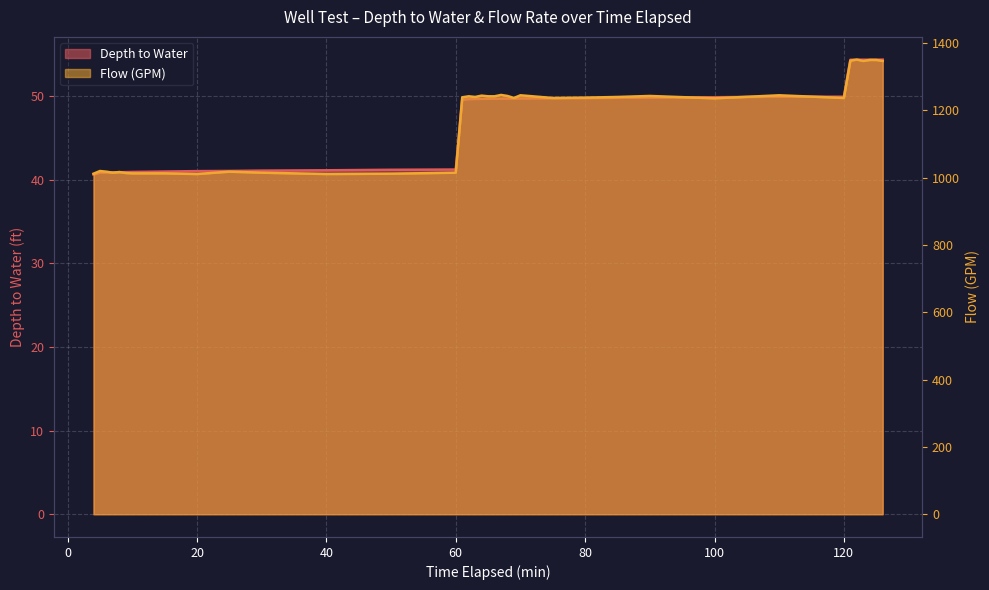

At which category does Flow (GPM) reach its first local valley?

7